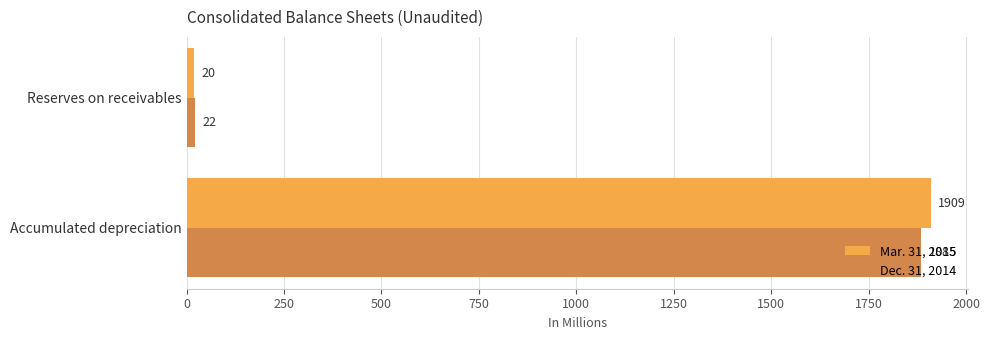

True or false: Dec. 31, 2014 has a value of 3295 at Accumulated depreciation.

False